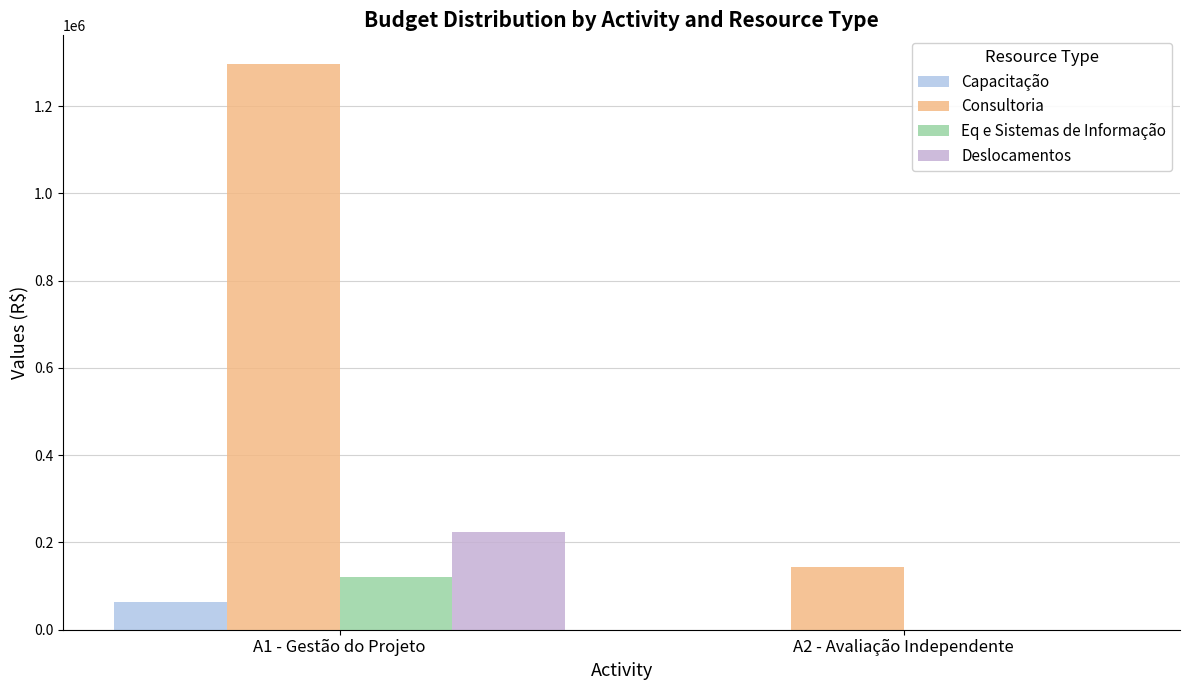

How many values in Capacitação are above zero?

1